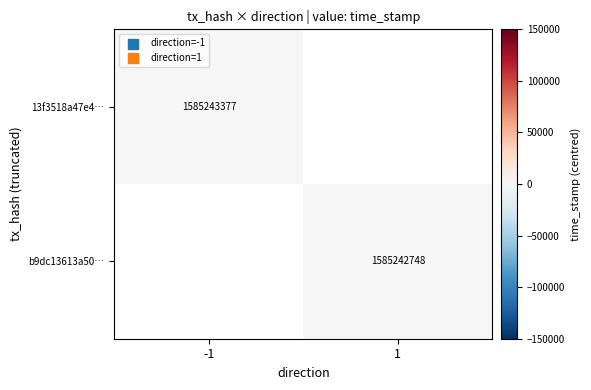

The value of b9dc13613a50… at 1 is 1056981602.8. True or false?

False